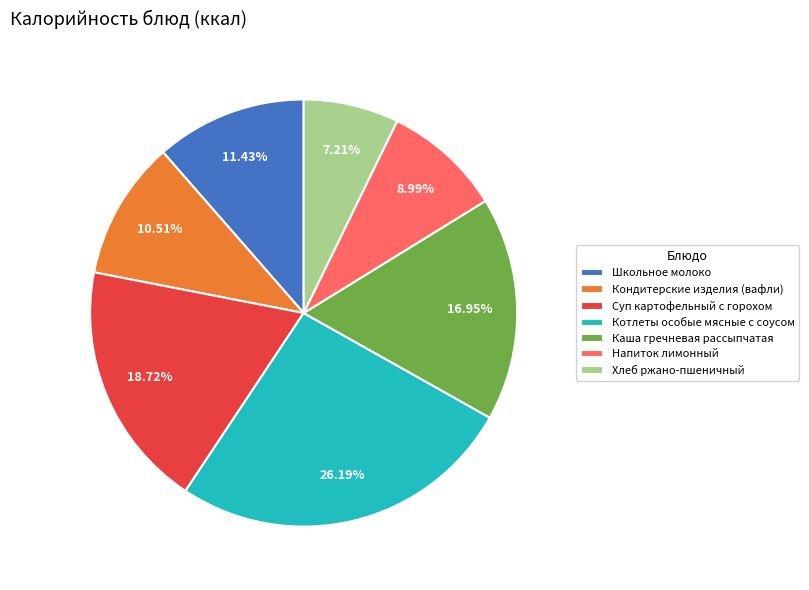

Do Напиток лимонный and Кондитерские изделия (вафли) together represent more than half of the pie?

No